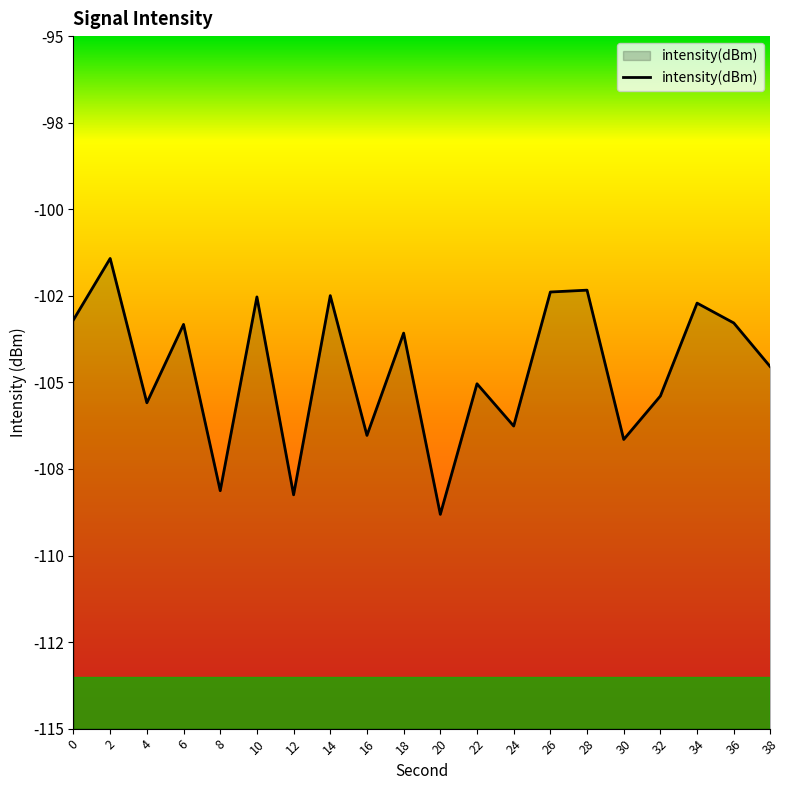

What is the change in value from 8 to 22?

+3.1